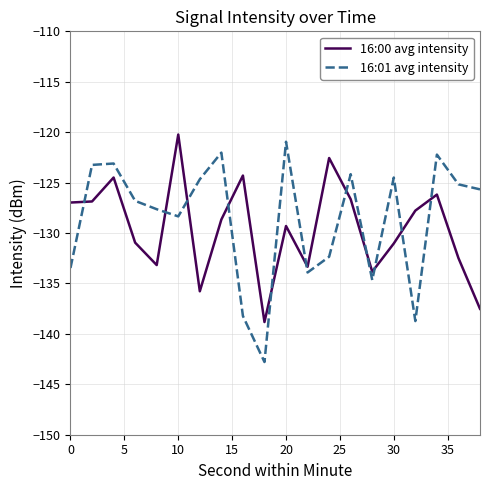

What is the minimum value for 16:00 avg intensity?

-138.8